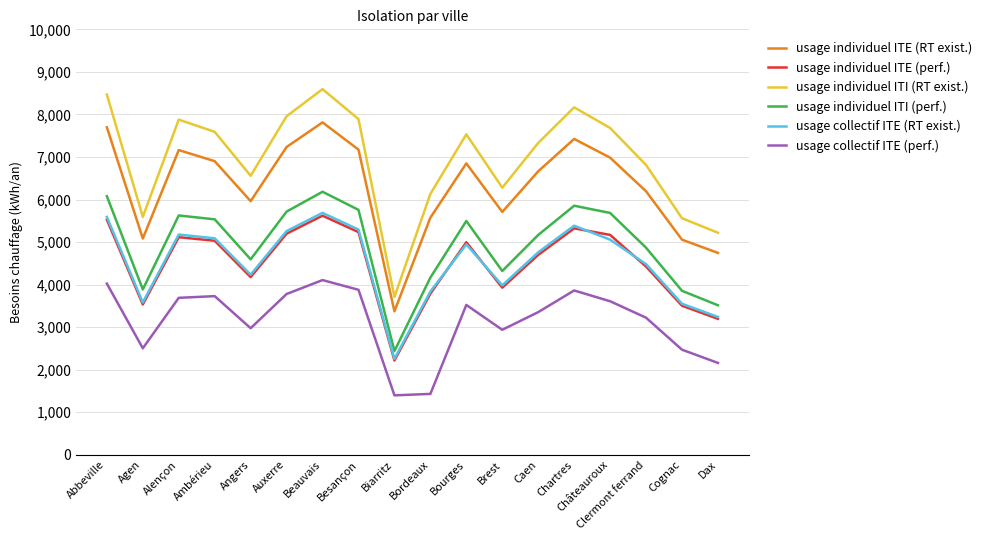

What is the difference between the highest and lowest values at Cognac?

3091